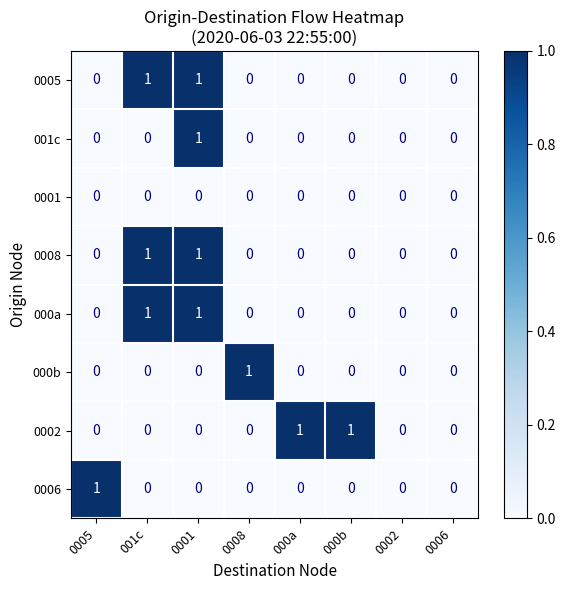

Count the 0005 values in the range 0 to 1.

8